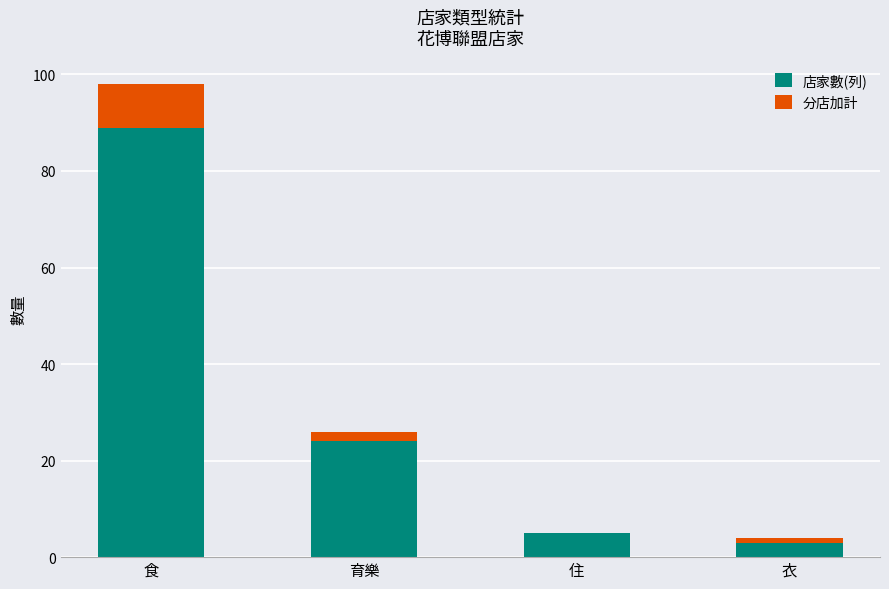

At which category is the sum across all series the highest?

食